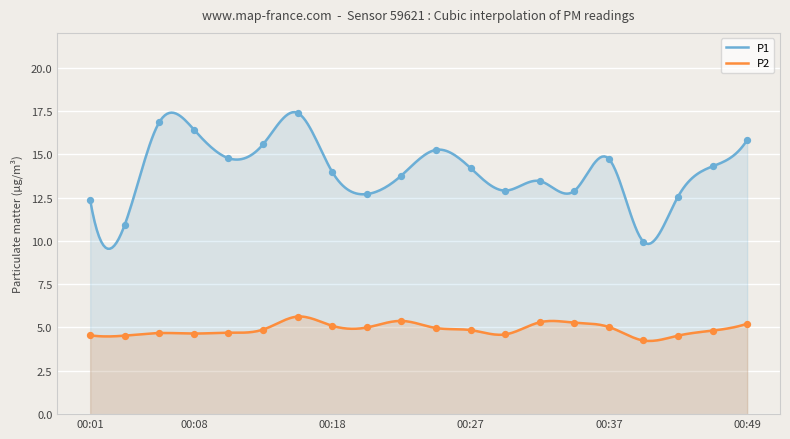

Which series reaches the maximum Y coordinate?

P1